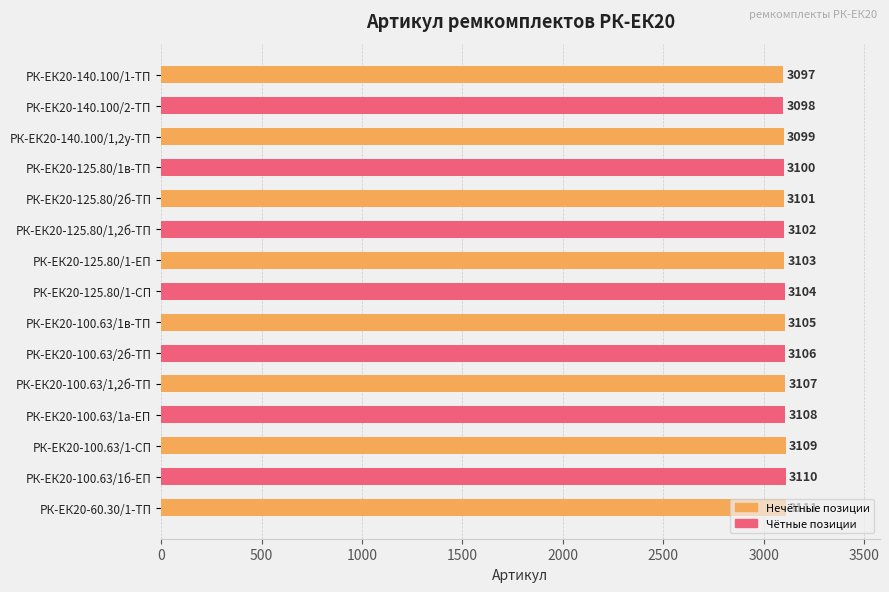

Approximately how many times larger is the value at РК-ЕК20-100.63/1в-ТП compared to РК-ЕК20-125.80/1в-ТП?

1.0